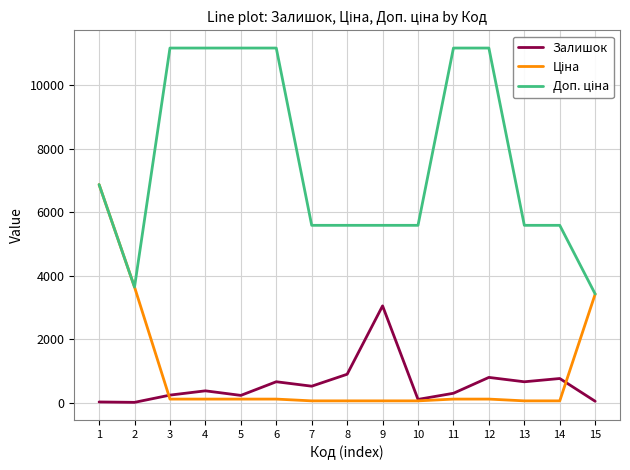

What is the highest value of the Залишок series?

3048.0